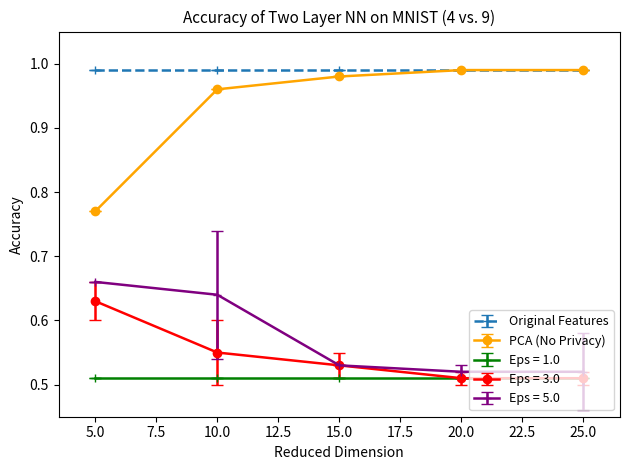

Is it true that Eps = 3.0 equals 0.2 at 5.0?

False